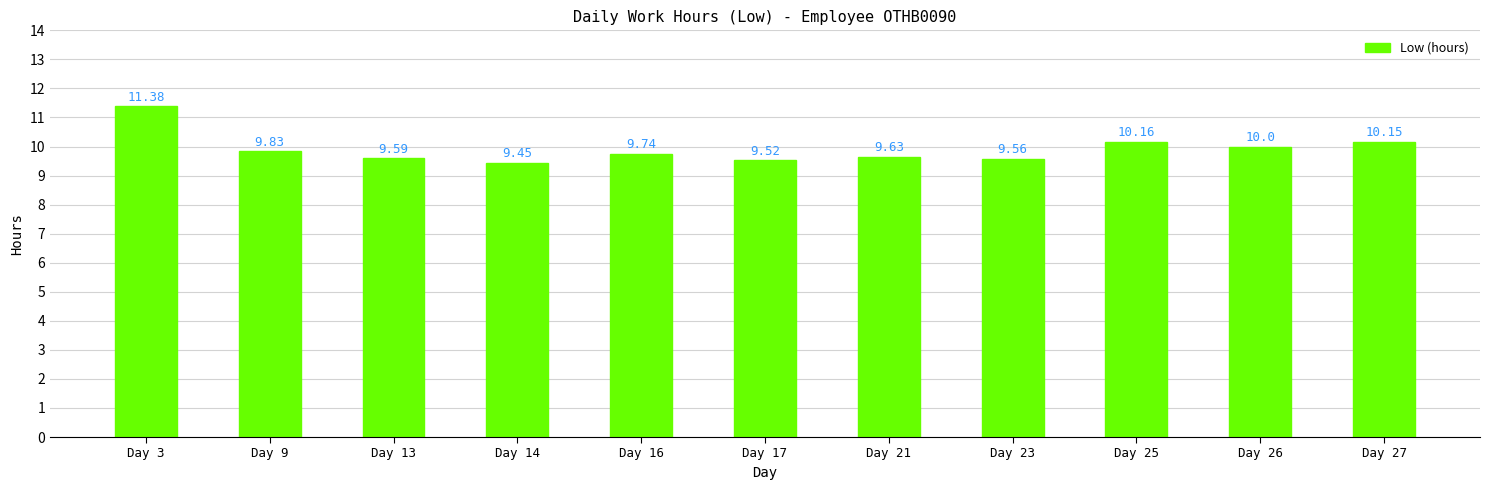

List the labels in order of value, largest first.

Day 3, Day 25, Day 27, Day 26, Day 9, Day 16, Day 21, Day 13, Day 23, Day 17, Day 14